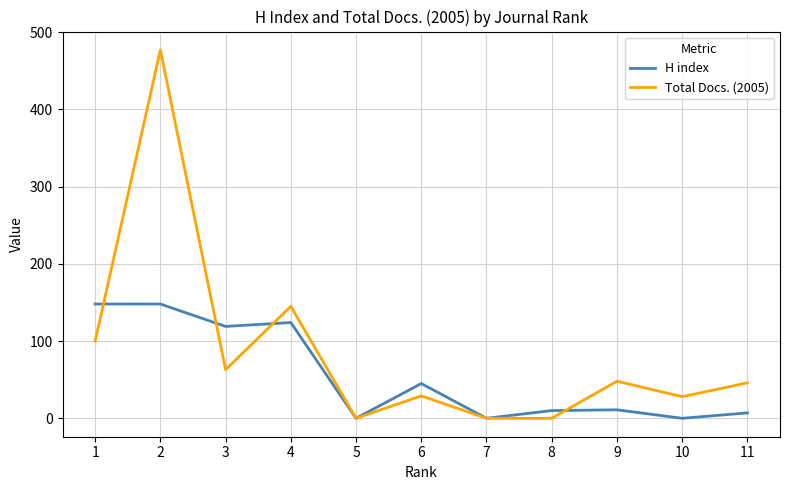

What is the difference between the maximum and minimum values in the H index series?

148